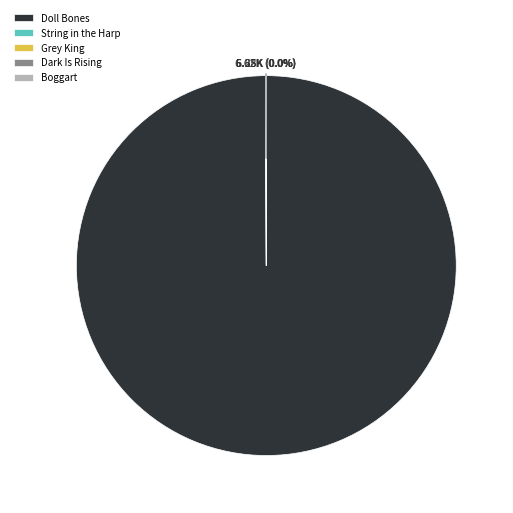

Which slice is the largest?

Doll Bones